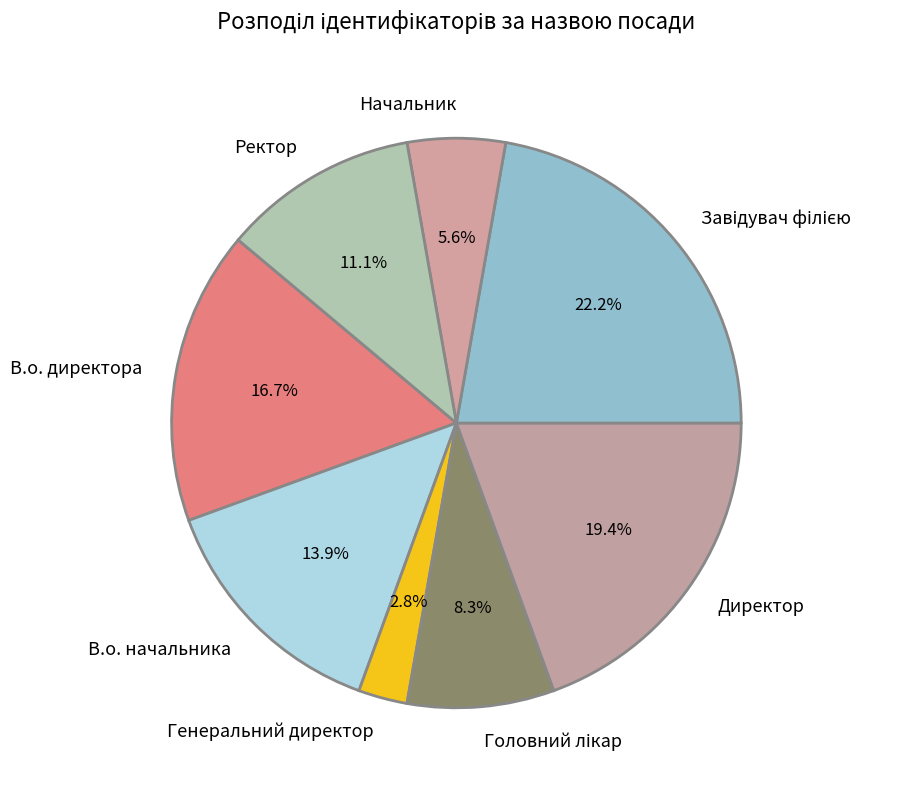

Combined, do Начальник and Директор account for over 50%?

No